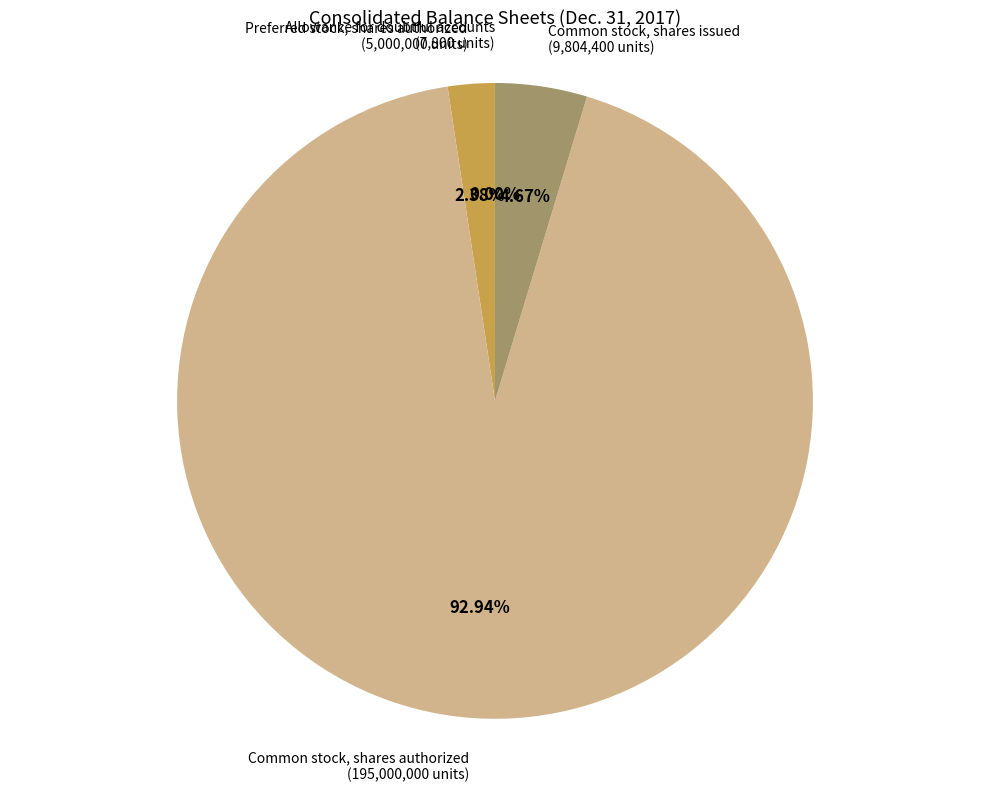

Is there any slice that represents more than half of the pie?

Yes